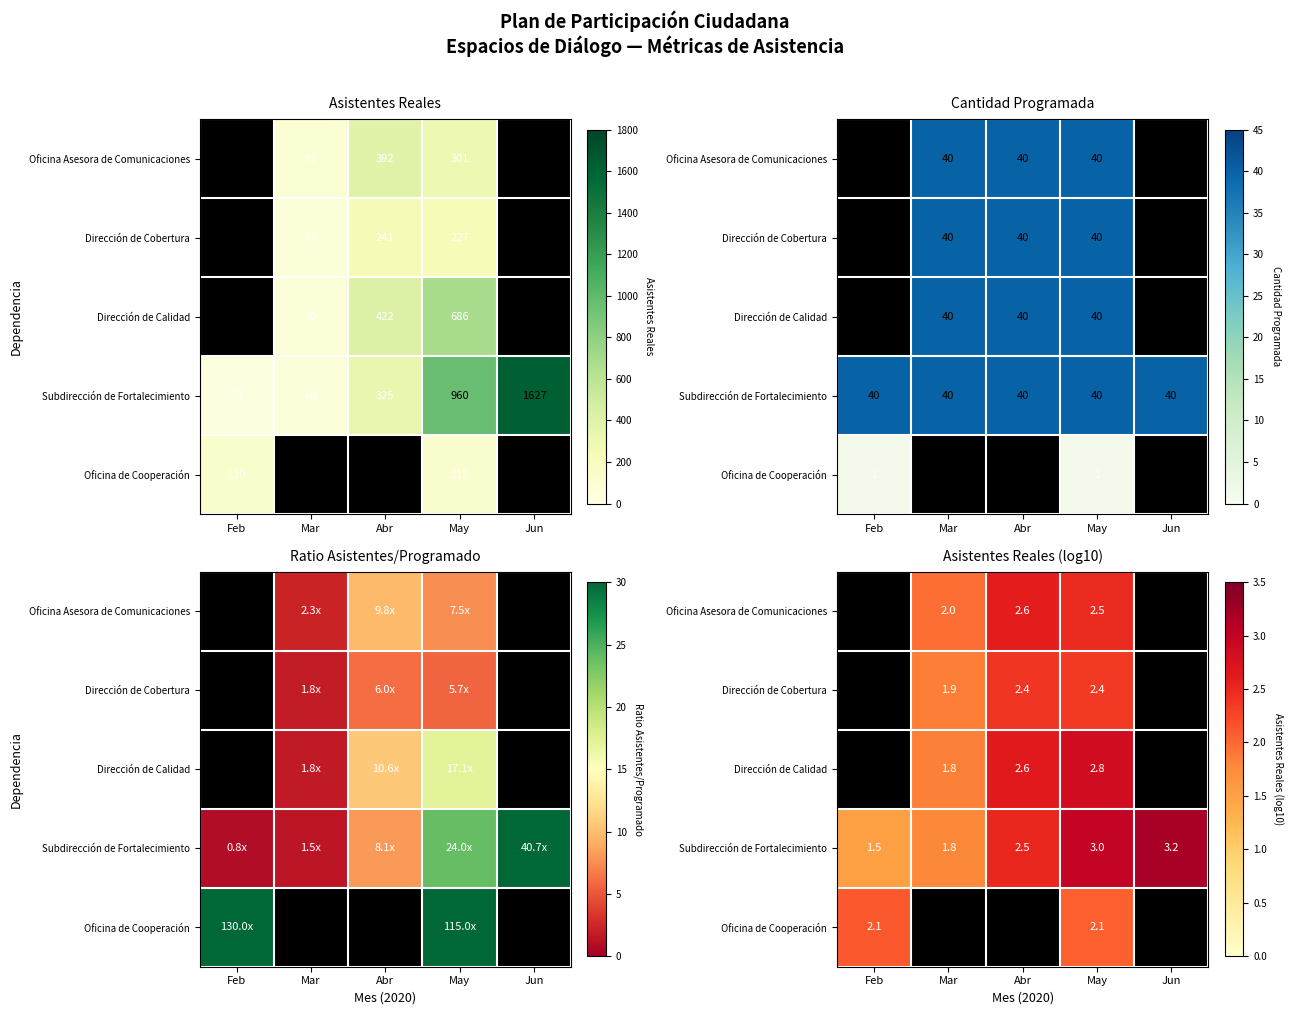

What is the minimum value shown in the chart?

1.5